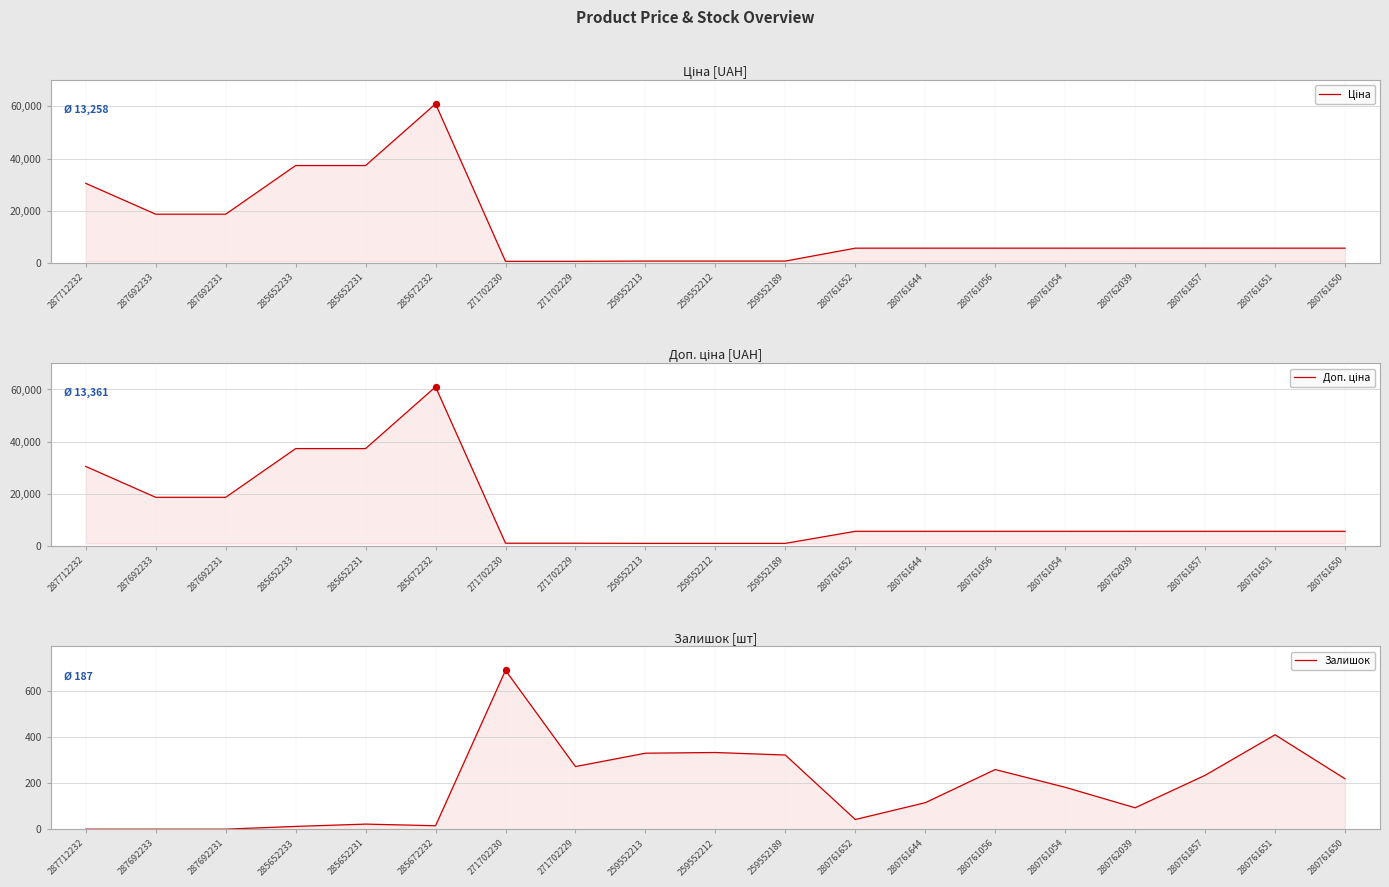

Which series reaches the minimum Y coordinate?

Залишок